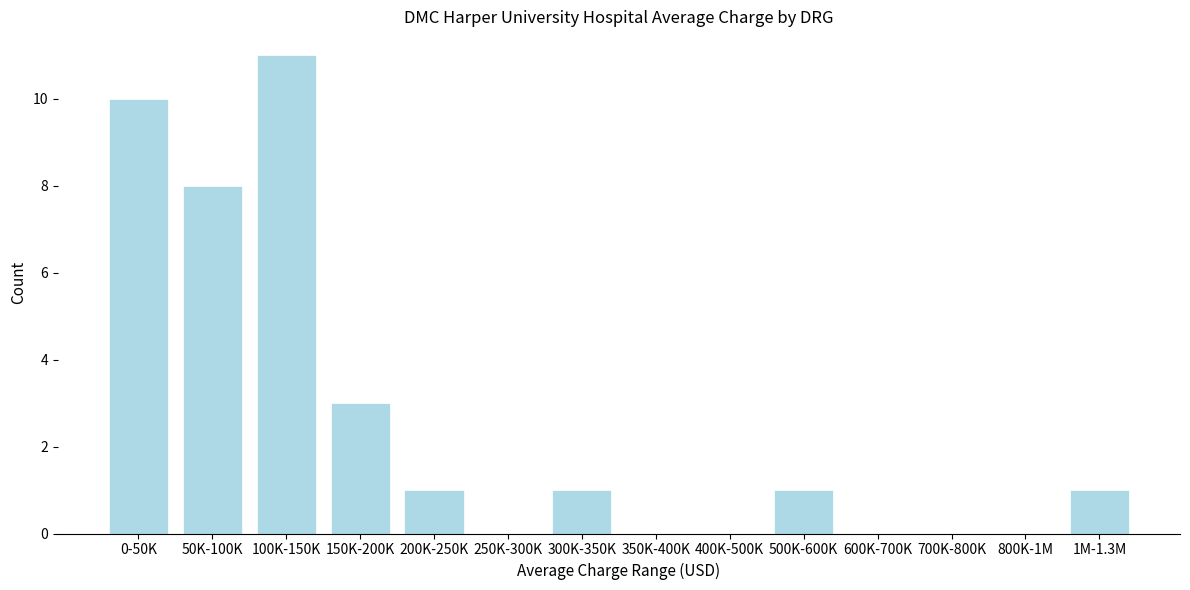

Reading left to right, extract all data points from this chart.

0-50K=10	50K-100K=8	100K-150K=11	150K-200K=3	200K-250K=1	250K-300K=0	300K-350K=1	350K-400K=0	400K-500K=0	500K-600K=1	600K-700K=0	700K-800K=0	800K-1M=0	1M-1.3M=1